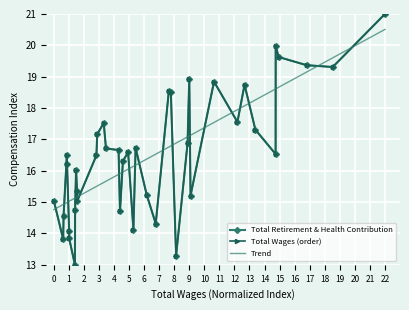

True or false: there are more than 0 points higher than both neighbors.

True